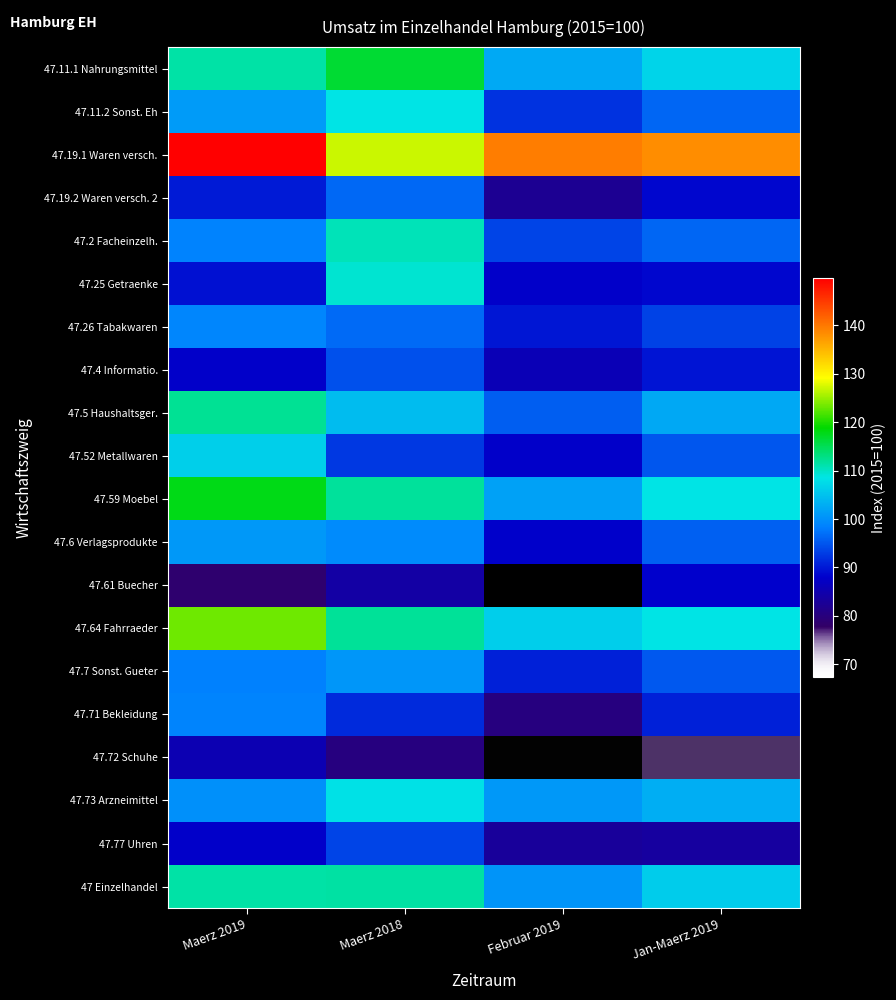

At which category is the sum across all series the highest?

Maerz 2018